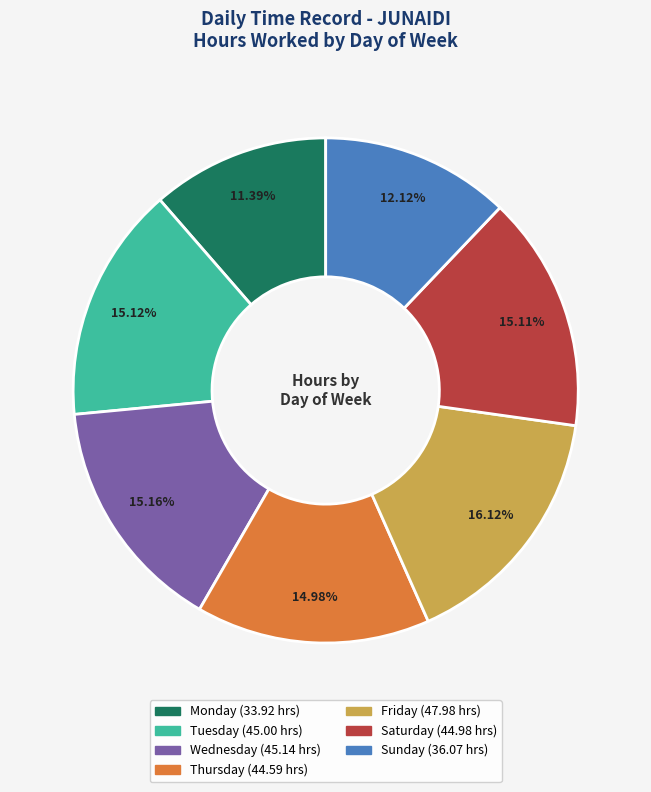

Is there a majority slice in this chart?

No